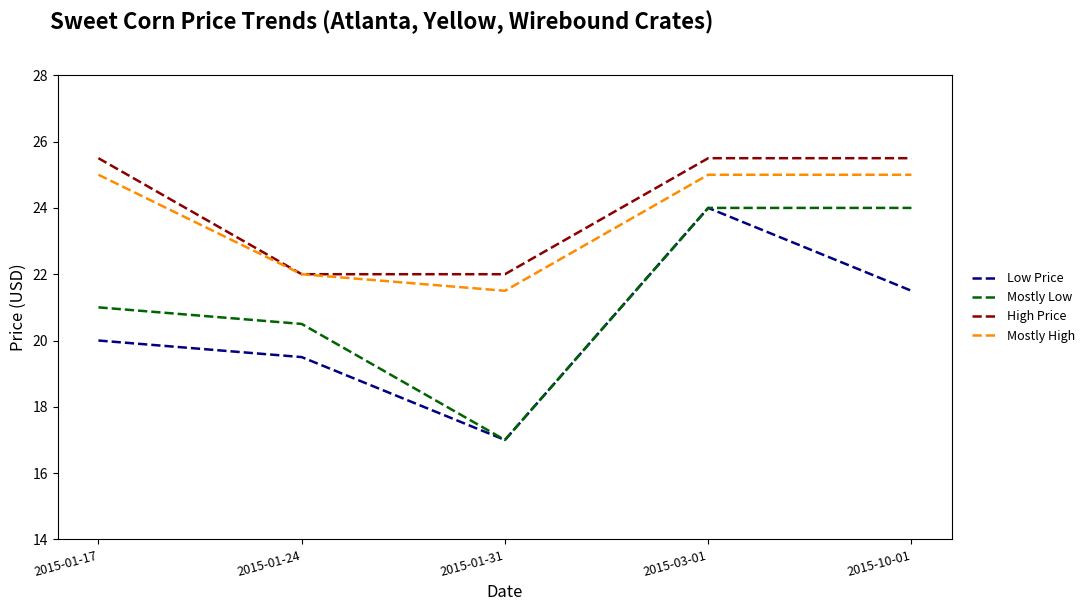

How many lines are shown in the chart?

4